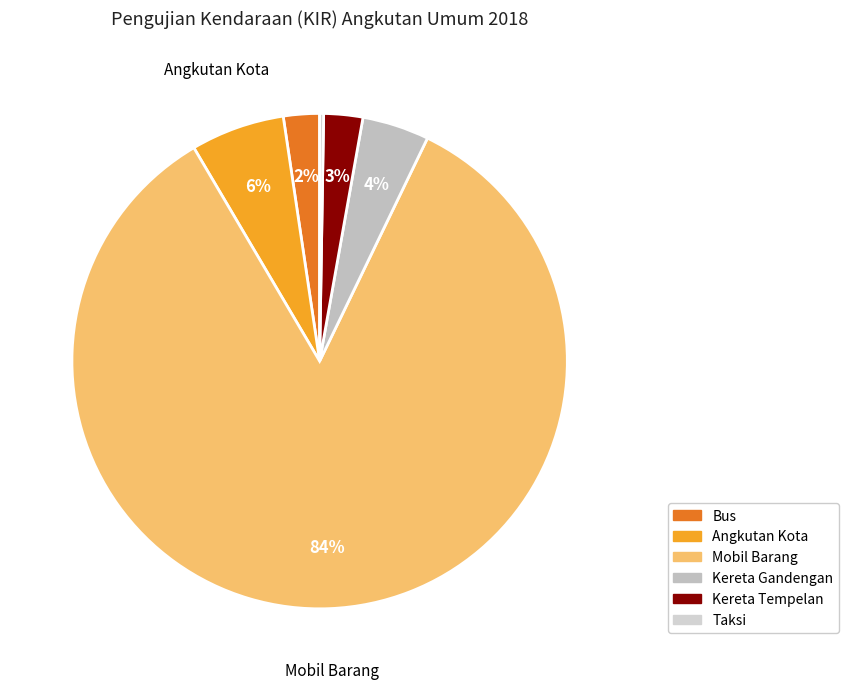

What portion of the pie excludes Mobil Barang?

15.6%